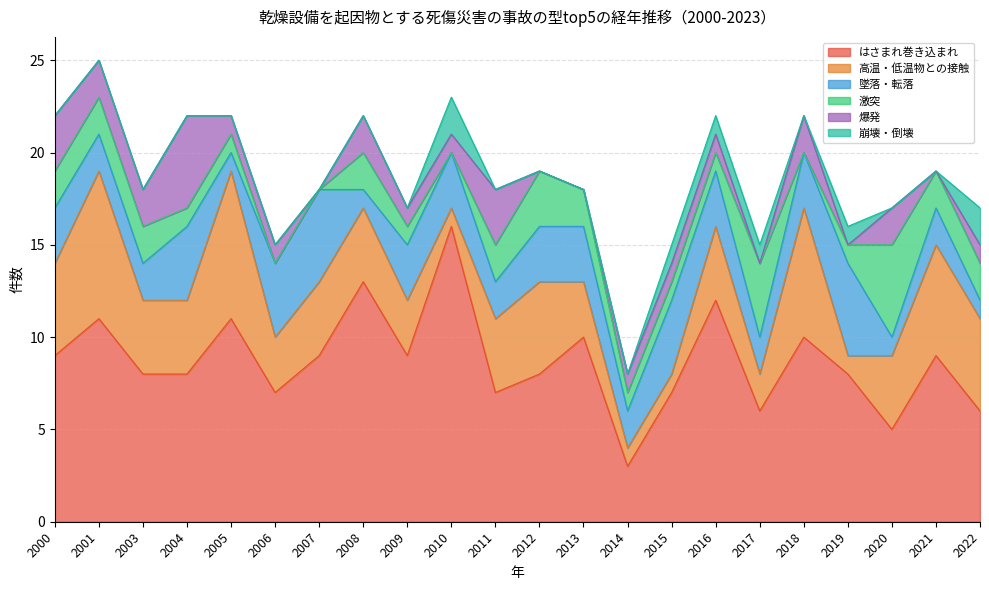

What value does the 高温・低温物との接触 series have at 2011?

4